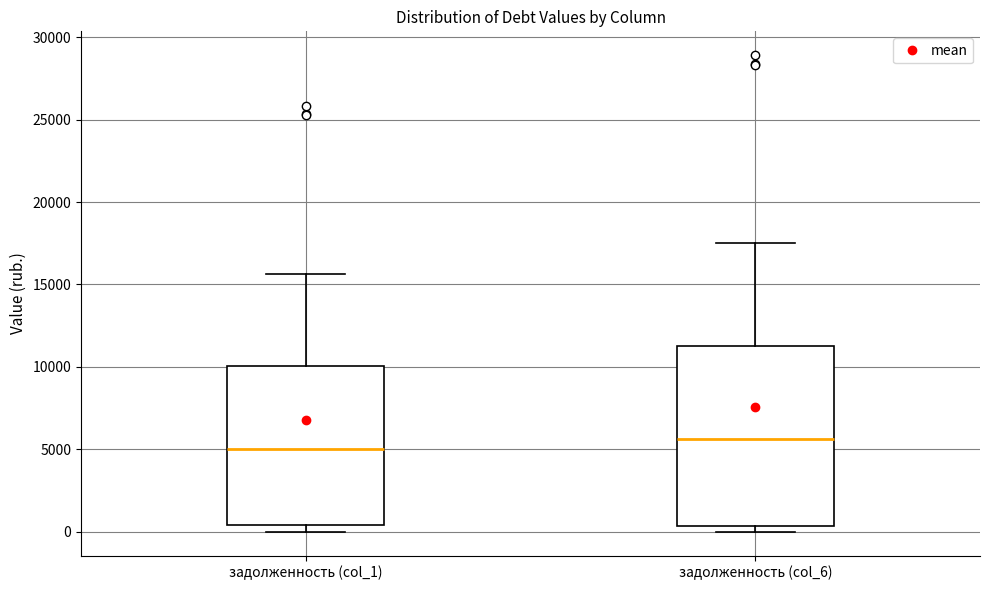

Where is the lower edge of the box for задолженность (col_6) on the y-axis? The values are not printed on the chart, so give them approximately, as read against the axis.

500